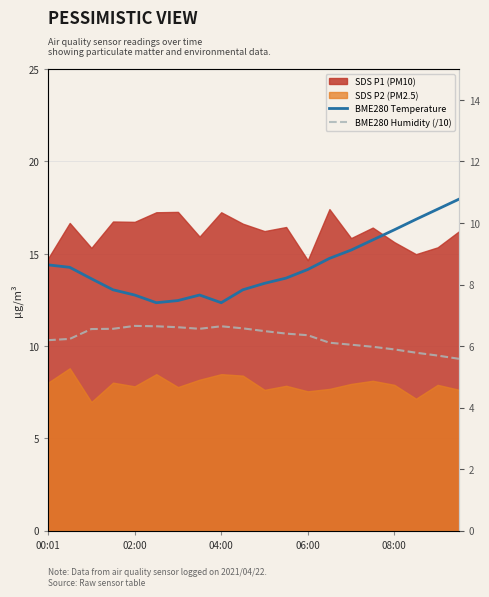

Where is BME280 Humidity (/10) nearest to the value 6?

15